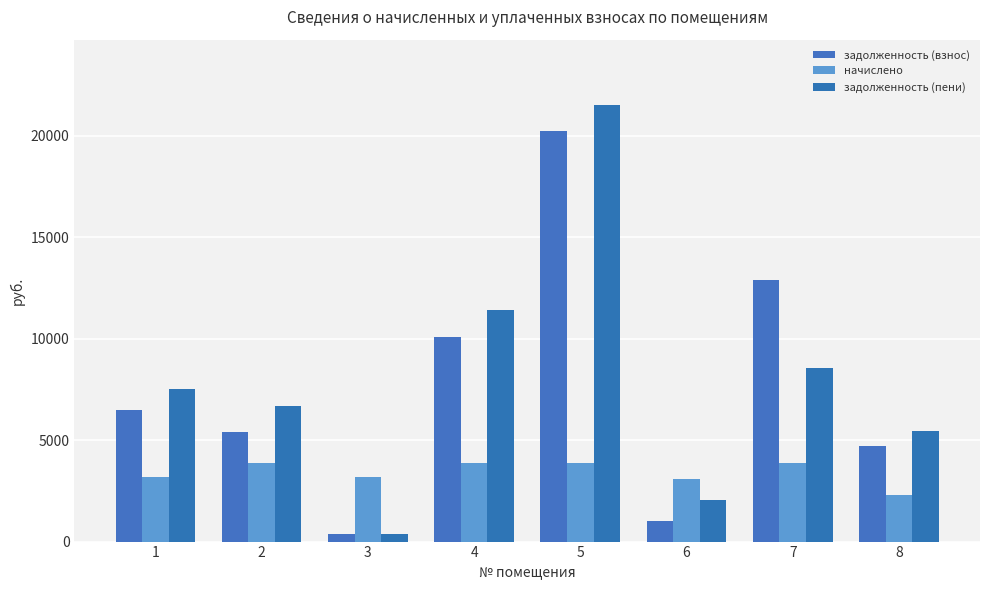

What is the lowest value of the начислено series?

2289.6